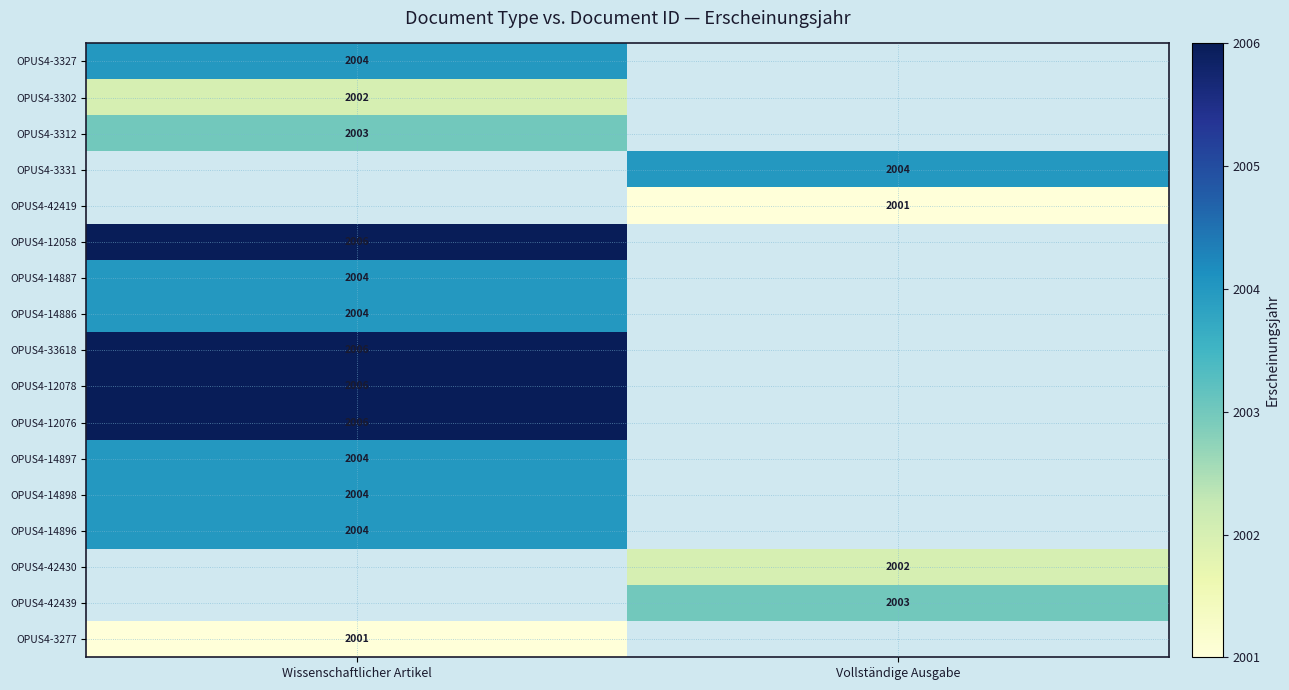

Is it true that OPUS4-3302 equals 1172 at Wissenschaftlicher Artikel?

False